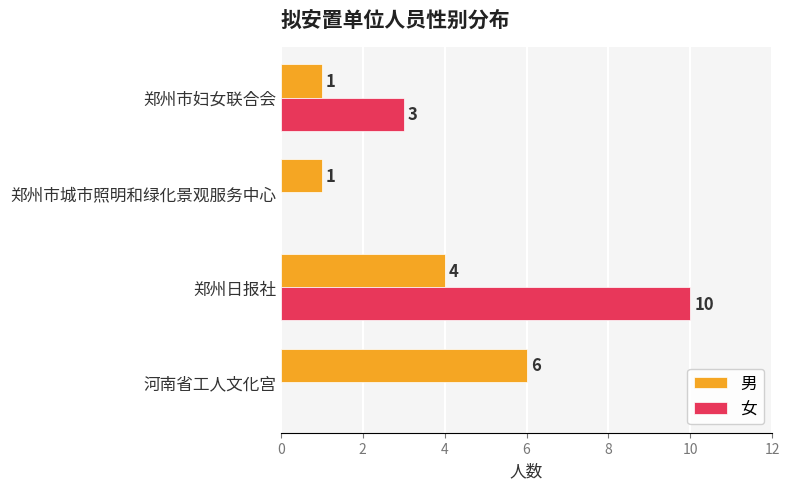

The 男 series shows 6 at 郑州日报社. True or false?

False